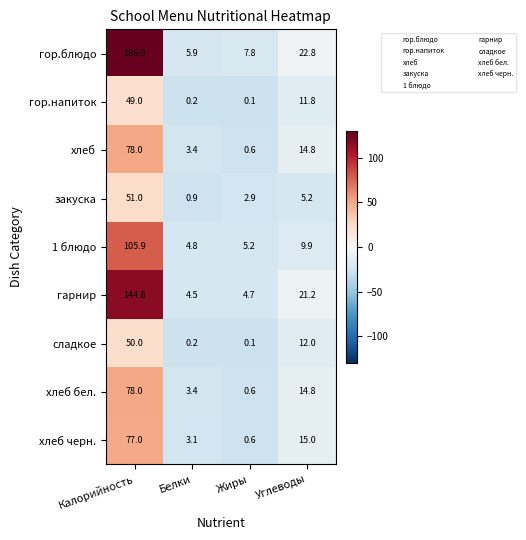

At which category does the chart reach its minimum across all series?

Жиры